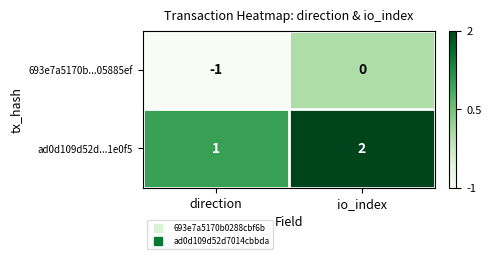

At which category is the sum across all series the highest?

io_index